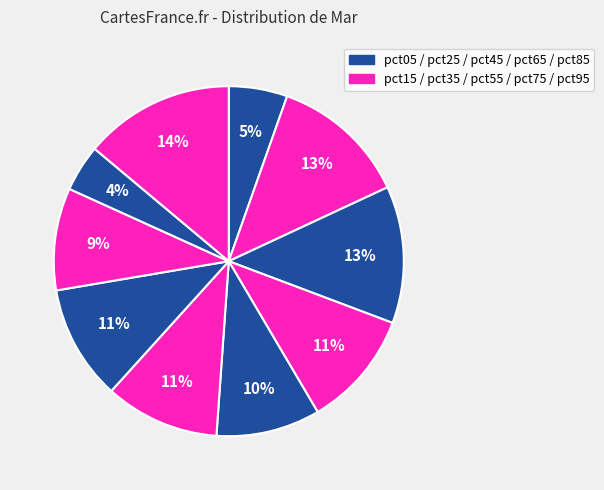

Count the number of slices in the pie.

10